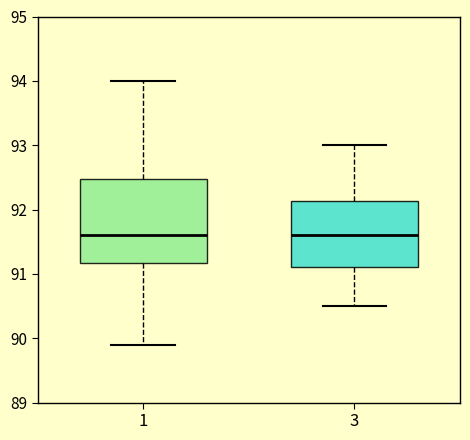

Which box is the tallest, from its lower edge to its upper edge?

1